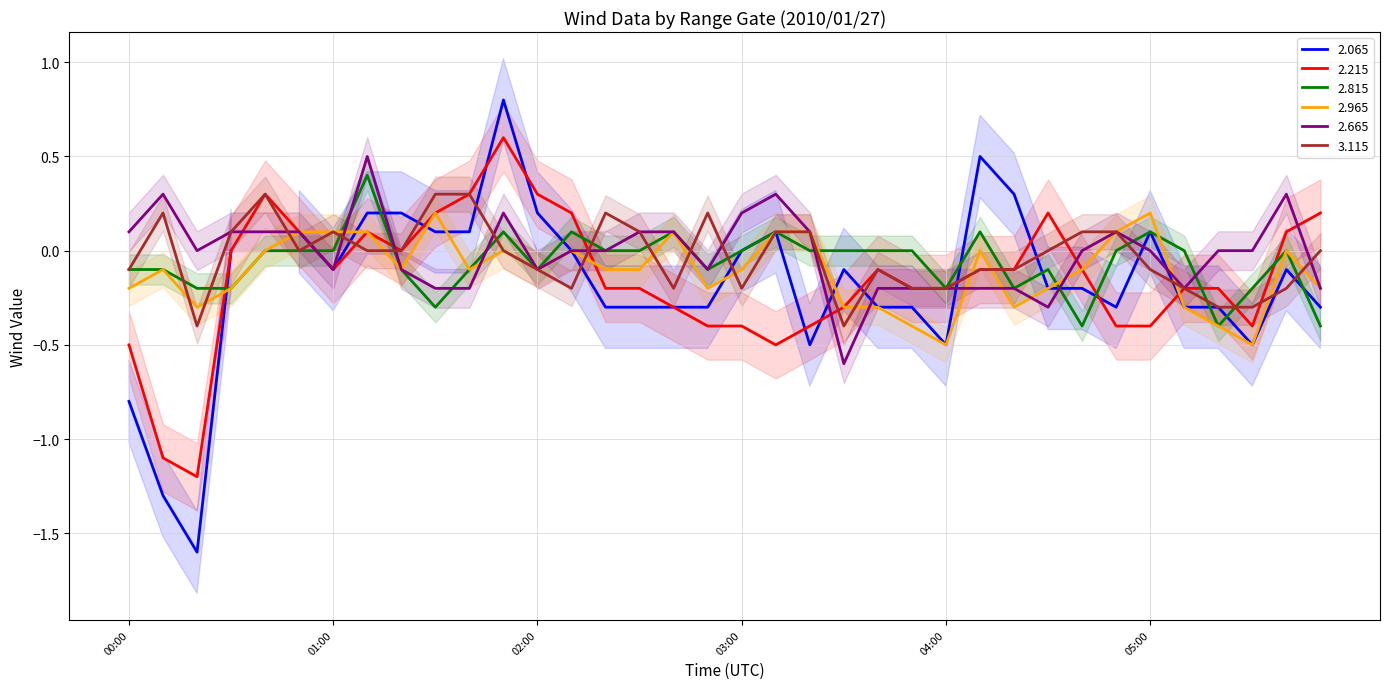

How many data points in 2.215 are less than 0?

23